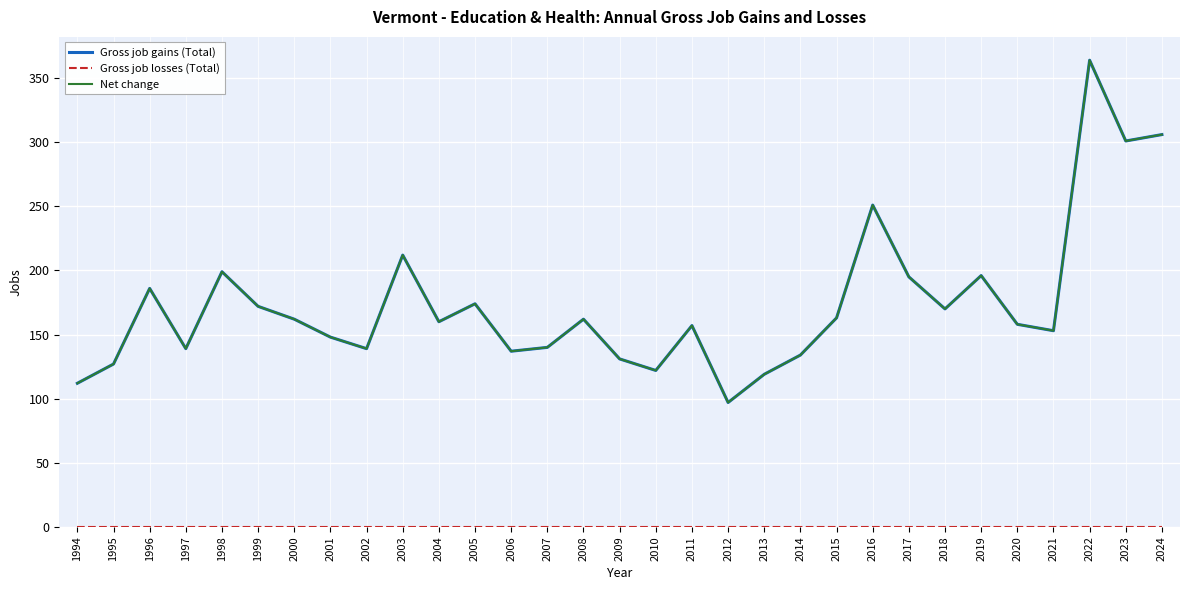

Is this an area chart (filled region under the line)?

No